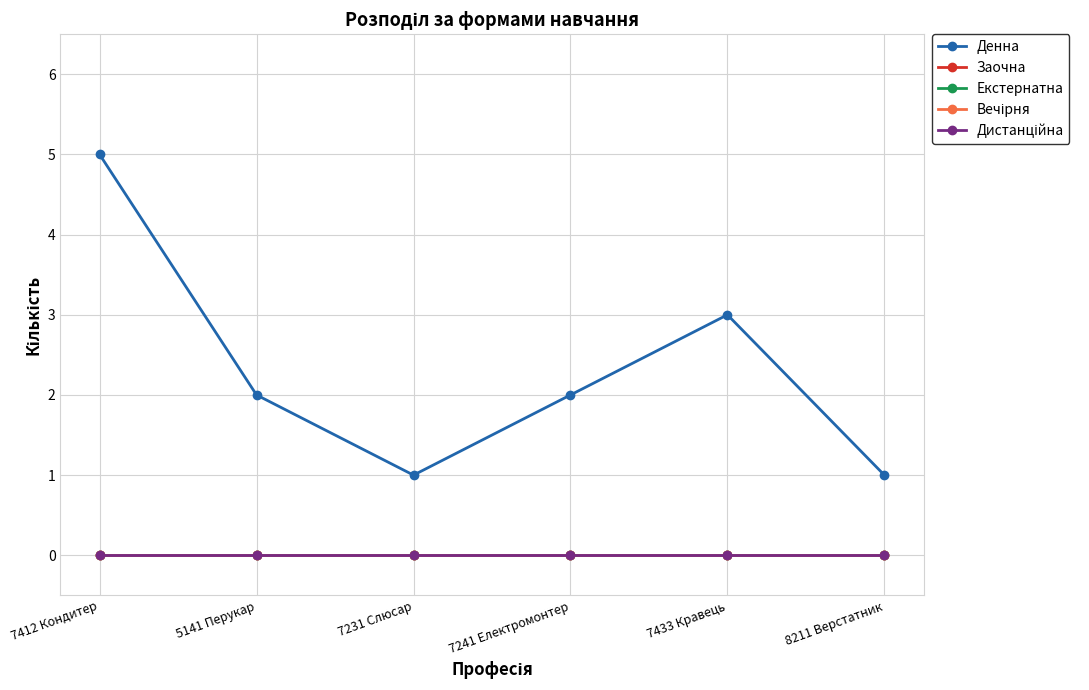

True or false: Вечірня and Дистанційна cross at least once.

False